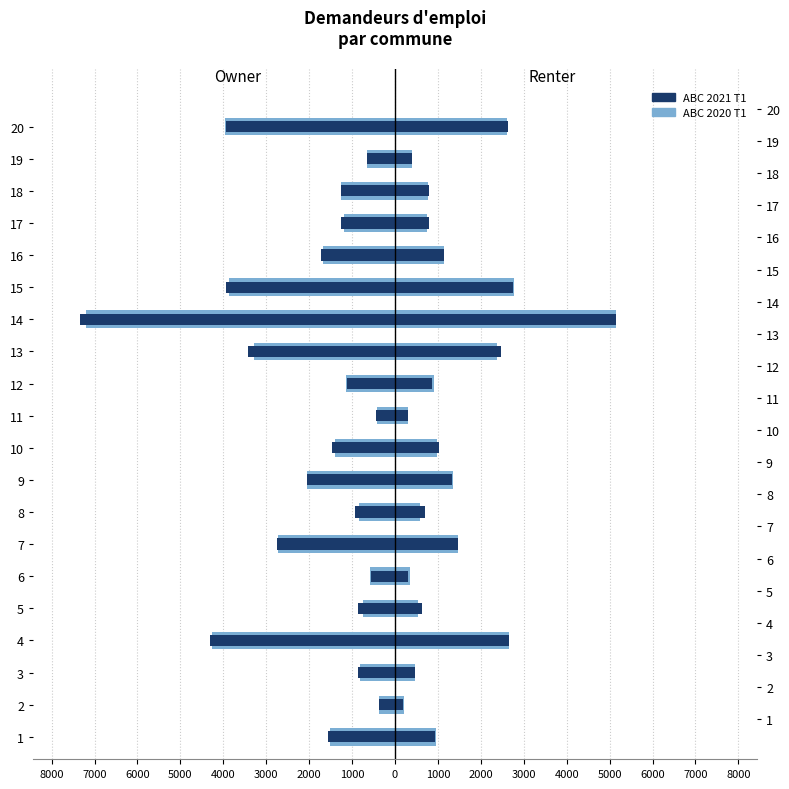

What is the value of the ABC 2021 T1 bar at the 2nd from the left?

-374